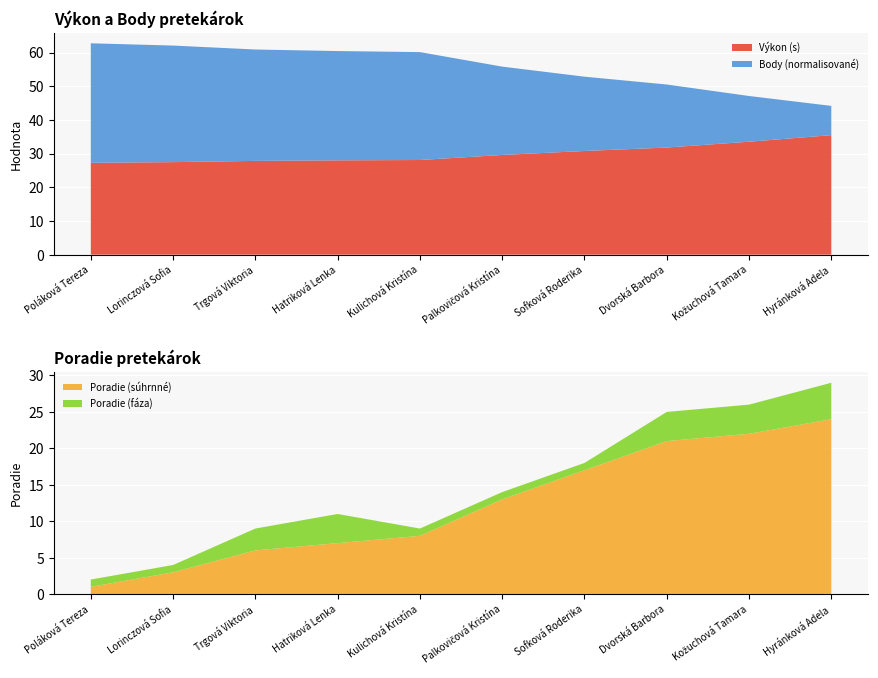

Which category has the highest value in the Výkon (s) series?

Hyránková Adela